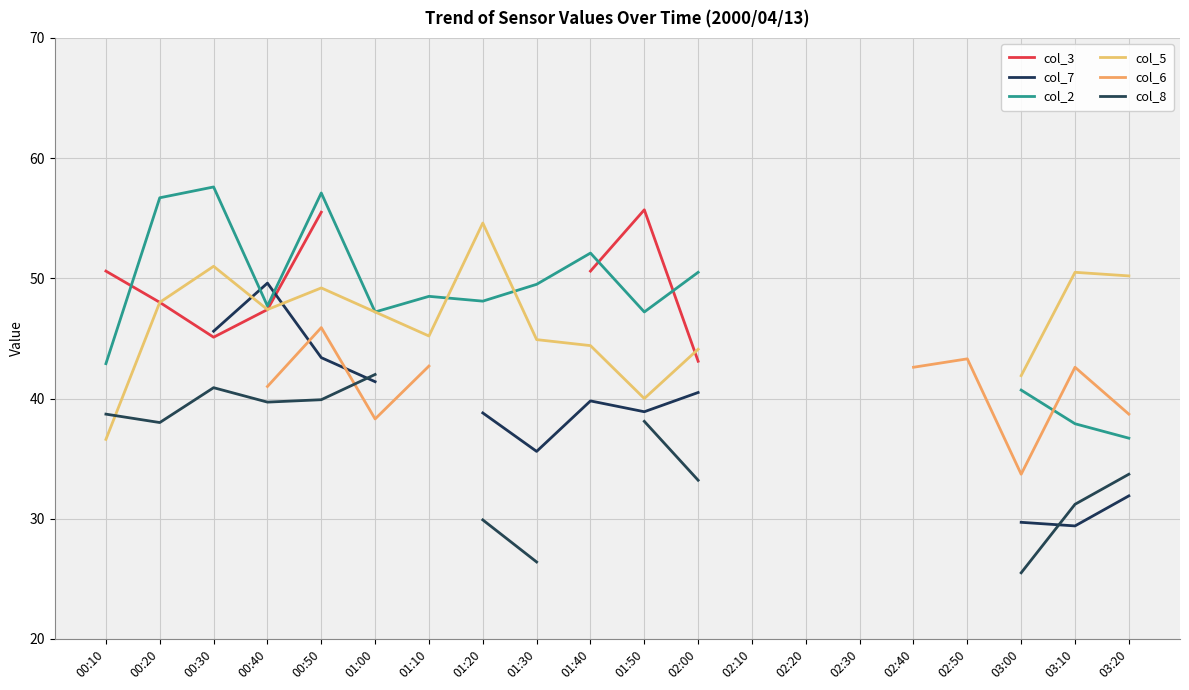

Which series changed the most between 01:20 and 01:30?

col_5